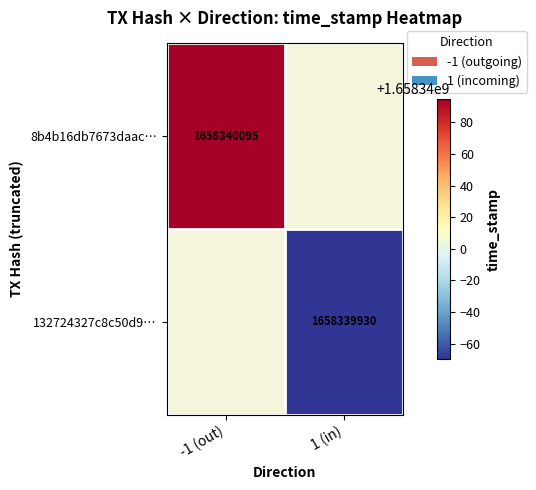

Which series has the widest spread of values?

8b4b16db7673daac8428bb257e1ff15e5f78541